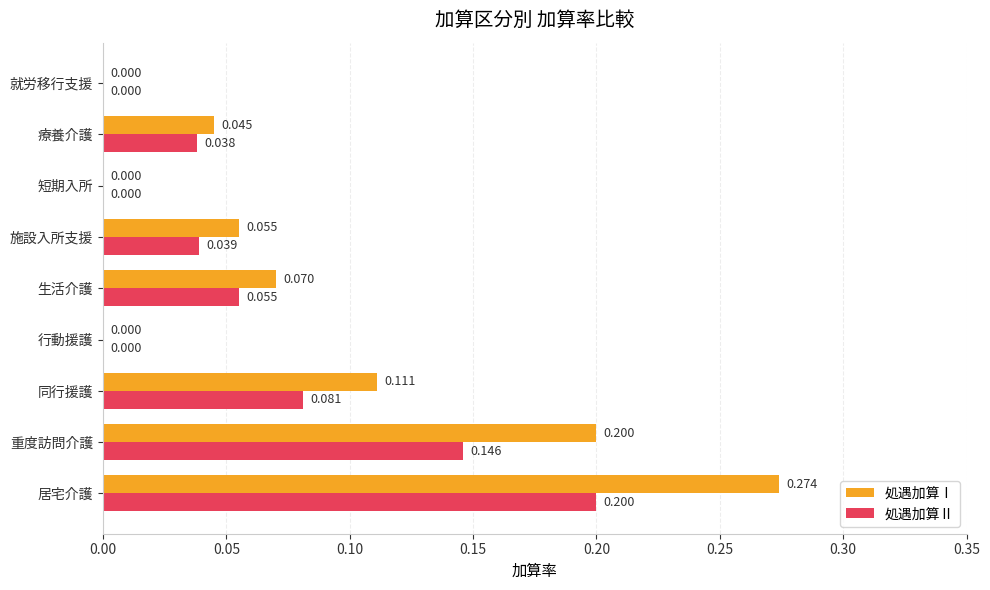

Between 重度訪問介護 and 同行援護, which series saw the biggest shift?

処遇加算Ⅰ